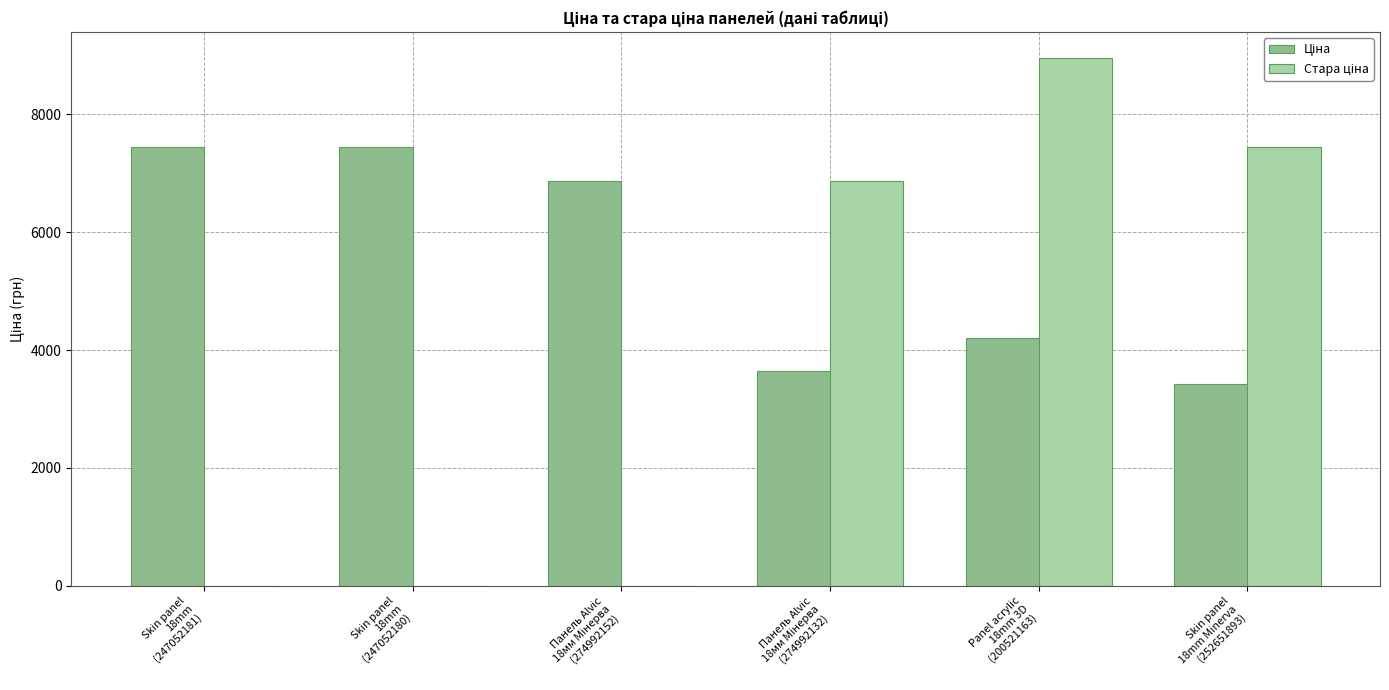

What is the greatest value displayed?

8946.3